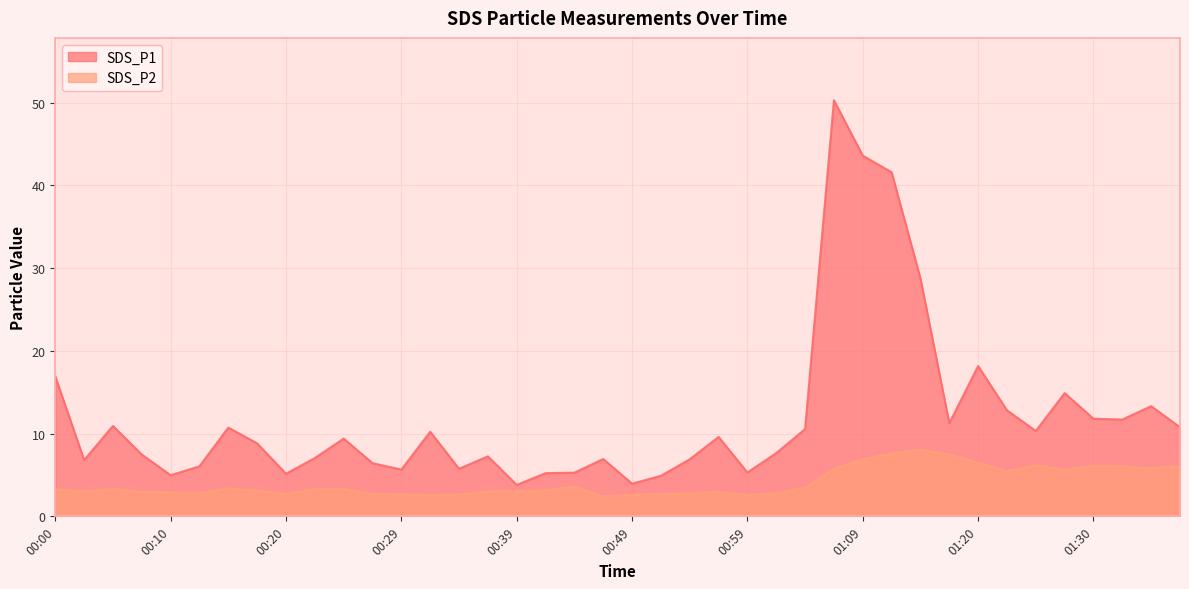

What is the value of the SDS_P1 point at the 16th from the left?

7.2